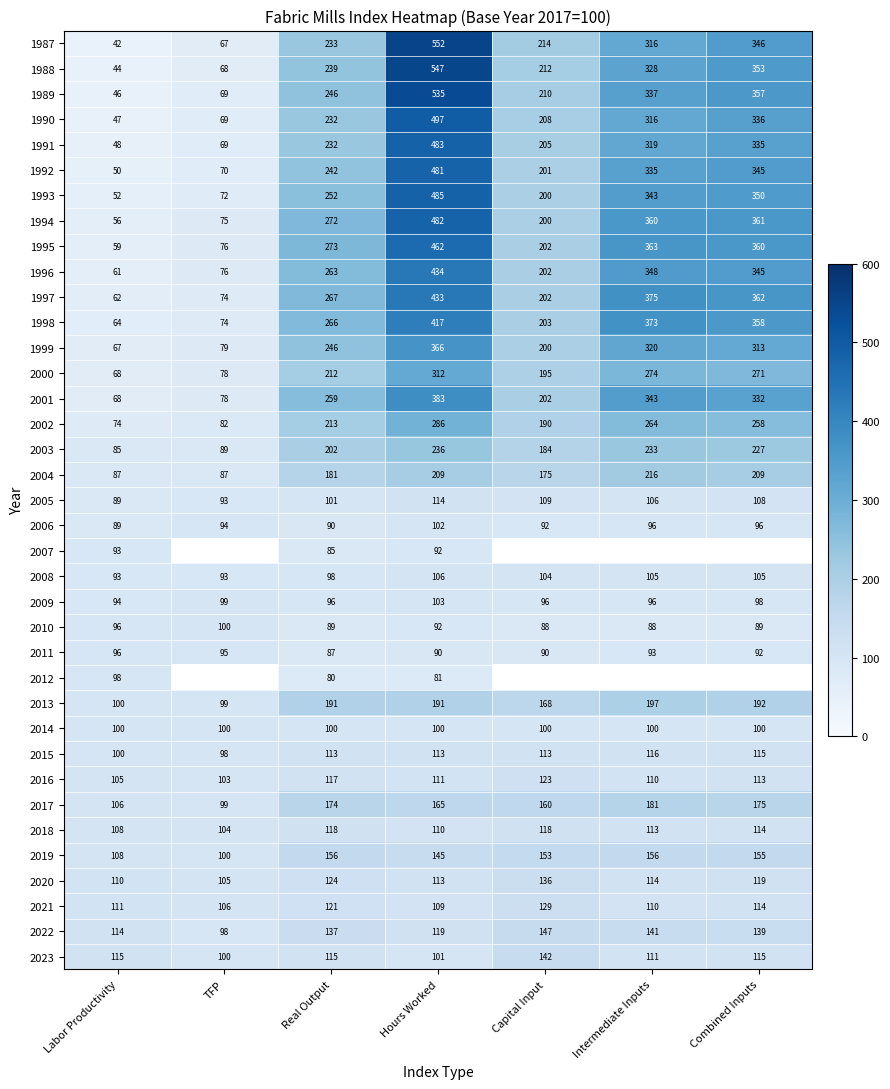

Where does the 2011 series first go above 92?

Labor Productivity